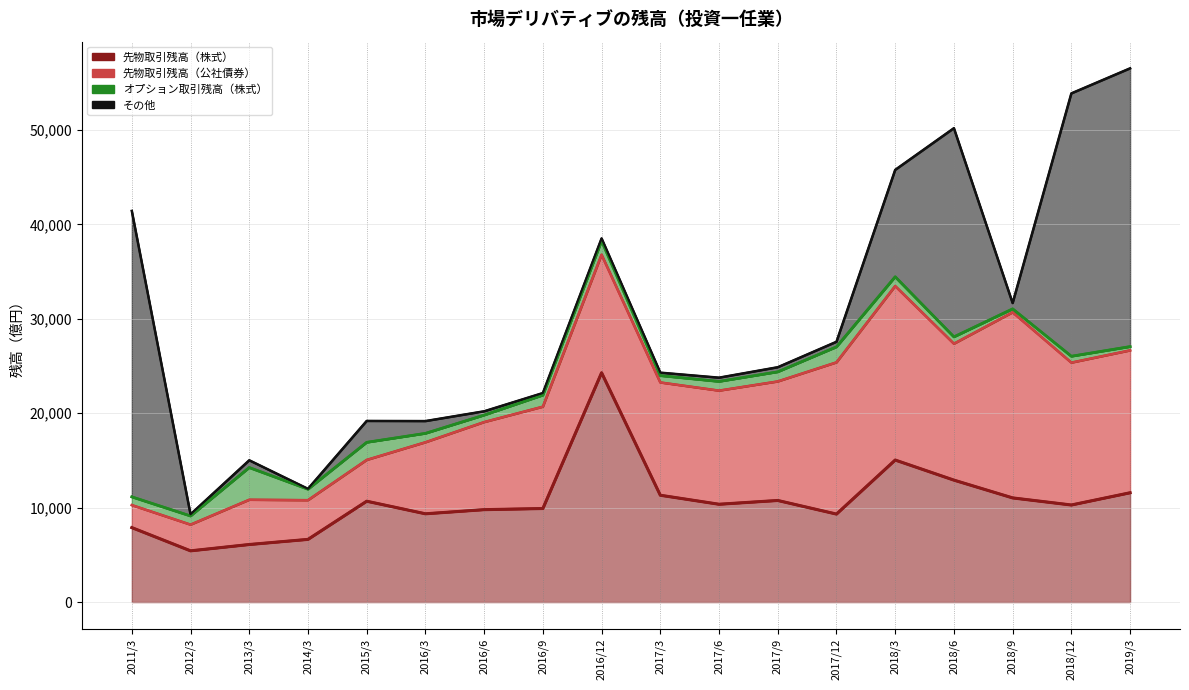

What is the sum of the その他 values at 2016/9 and 2017/9?

712.3